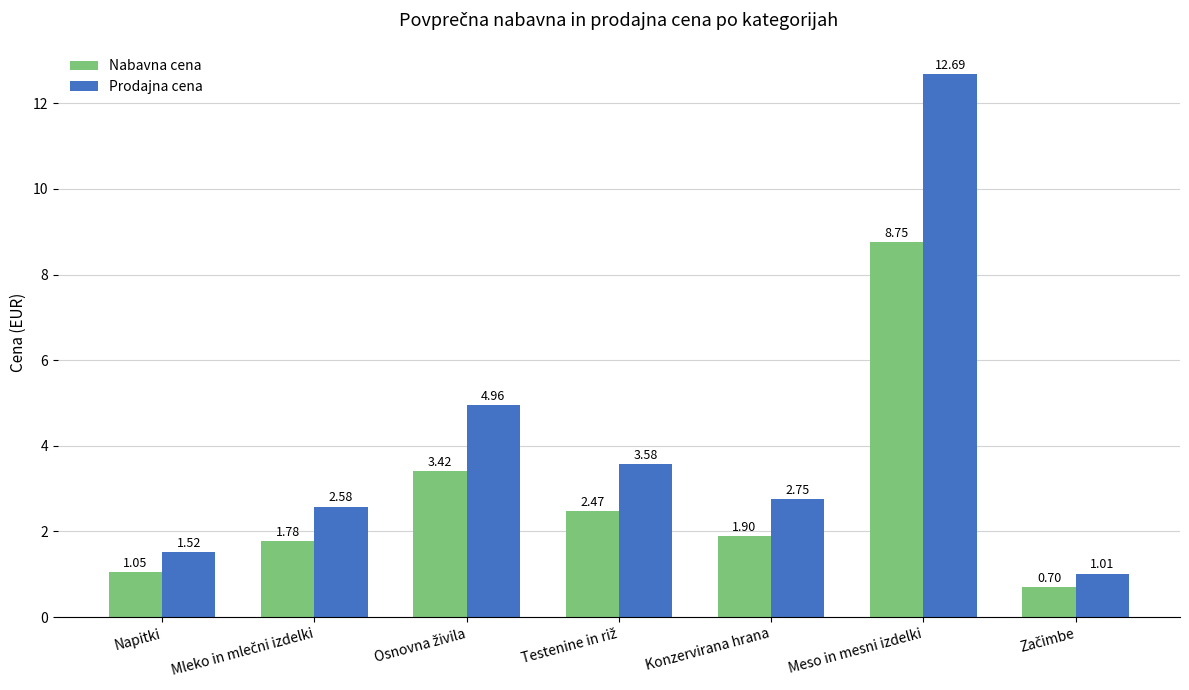

Which series has the widest spread of values?

Prodajna cena